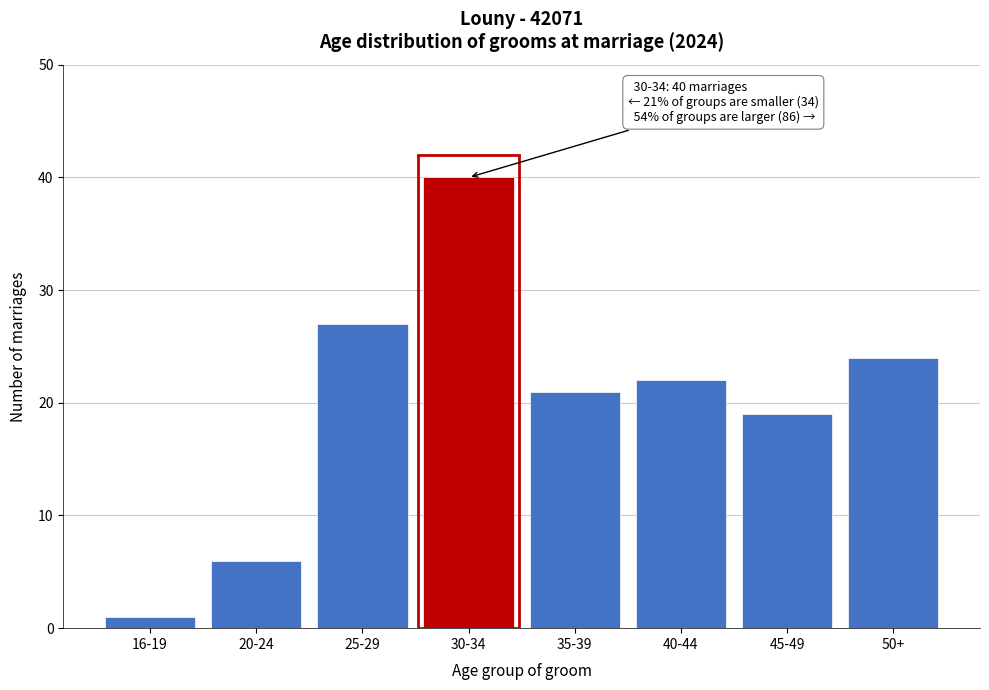

Reading right to left, what are all the values shown in this chart?

24	19	22	21	40	27	6	1